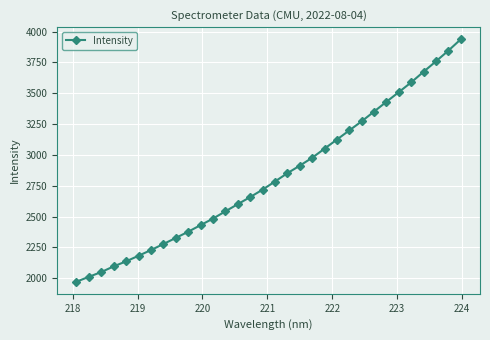

What is the maximum value shown in the chart?

3938.0